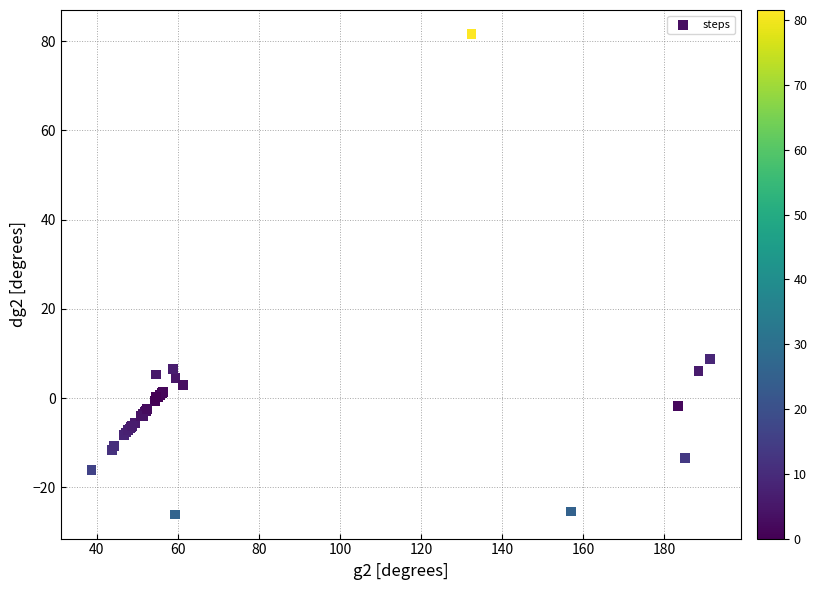

What Y value in the scatter plot is closest to 27?

8.8